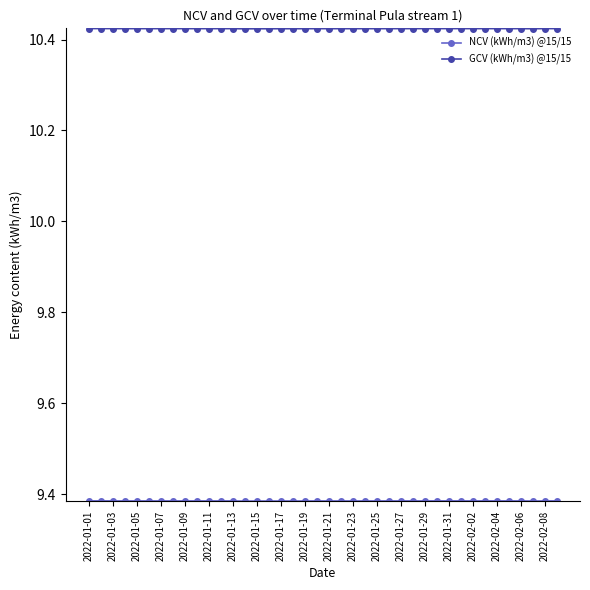

What is the sum of all GCV (kWh/m3) @15/15 values?

417.0